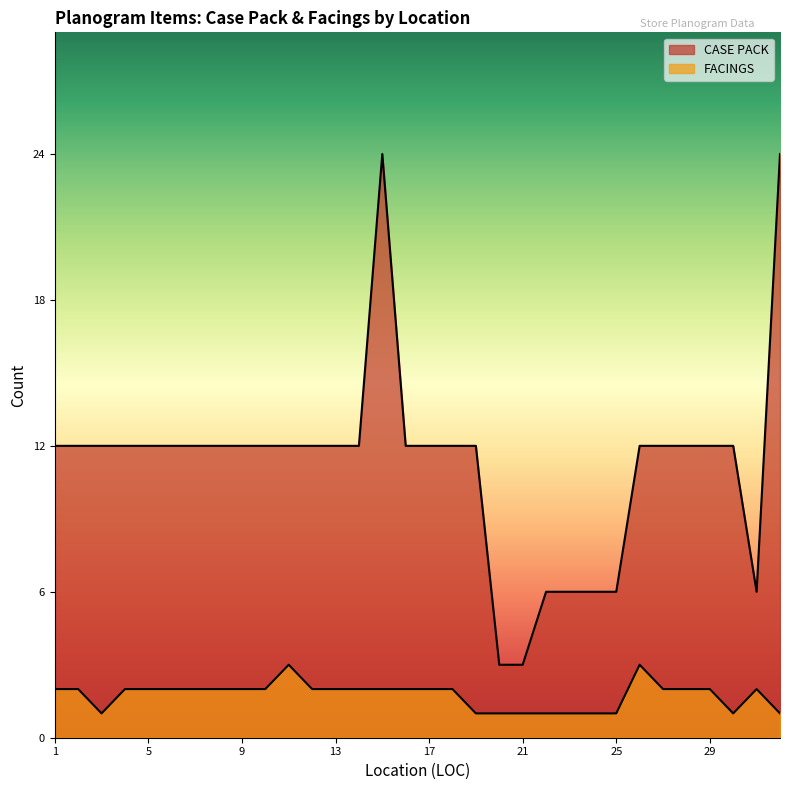

Is the value of FACINGS at 31 greater than the value of CASE PACK at 27?

No